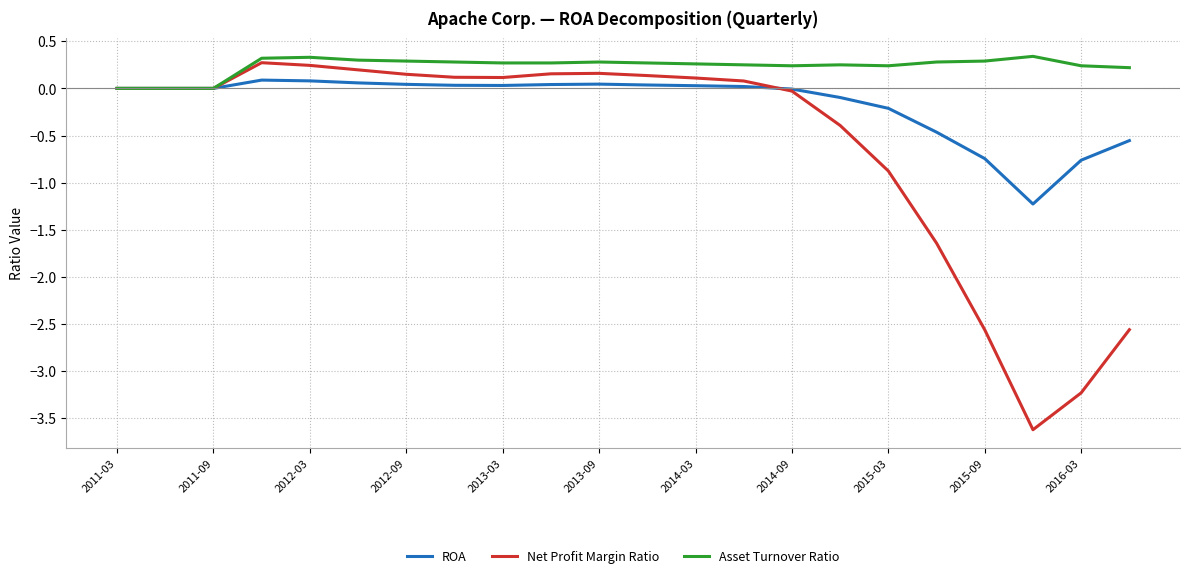

Which series has the largest total across all categories?

Asset Turnover Ratio